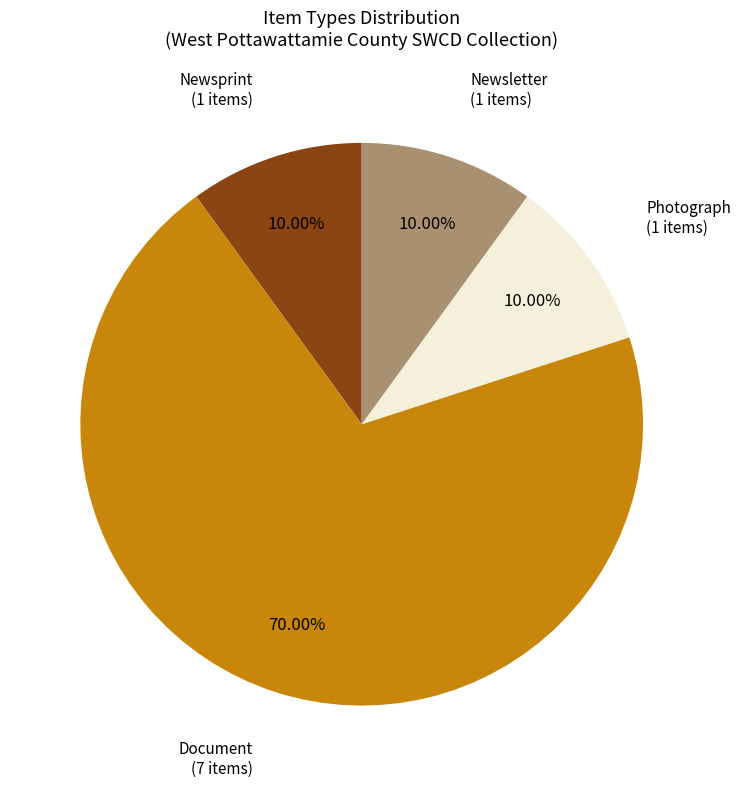

Does Document represent more than half of the total?

Yes